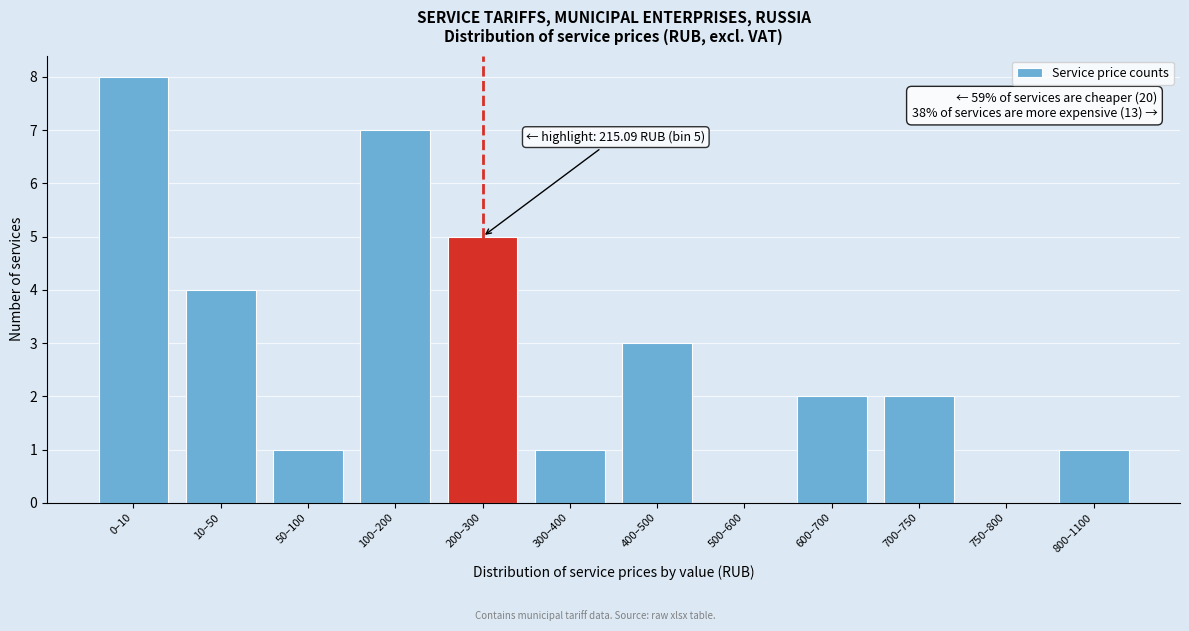

Reading right to left, what are all the values shown in this chart?

800–1100=1	750–800=0	700–750=2	600–700=2	500–600=0	400–500=3	300–400=1	200–300=5	100–200=7	50–100=1	10–50=4	0–10=8